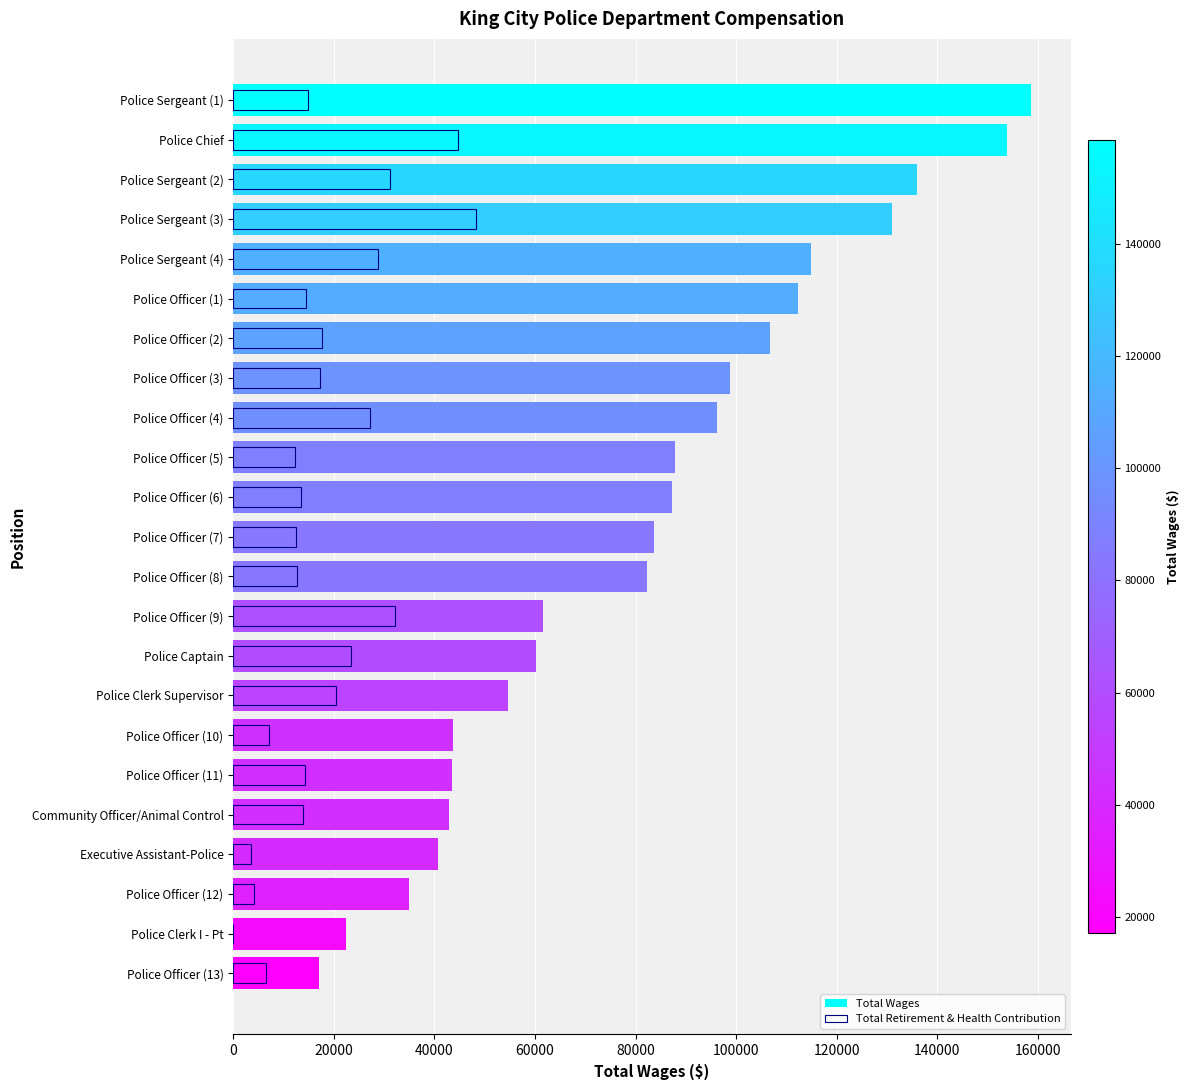

The Total Retirement & Health Contribution series shows 14950 at Police Sergeant (1). True or false?

True